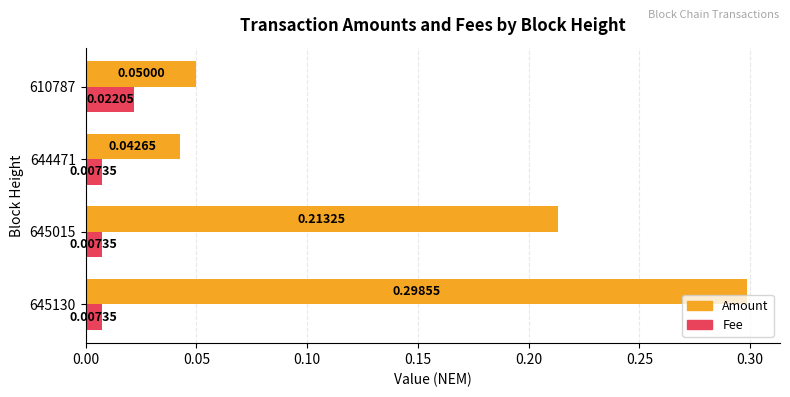

At which label is Amount closest to 0?

644471